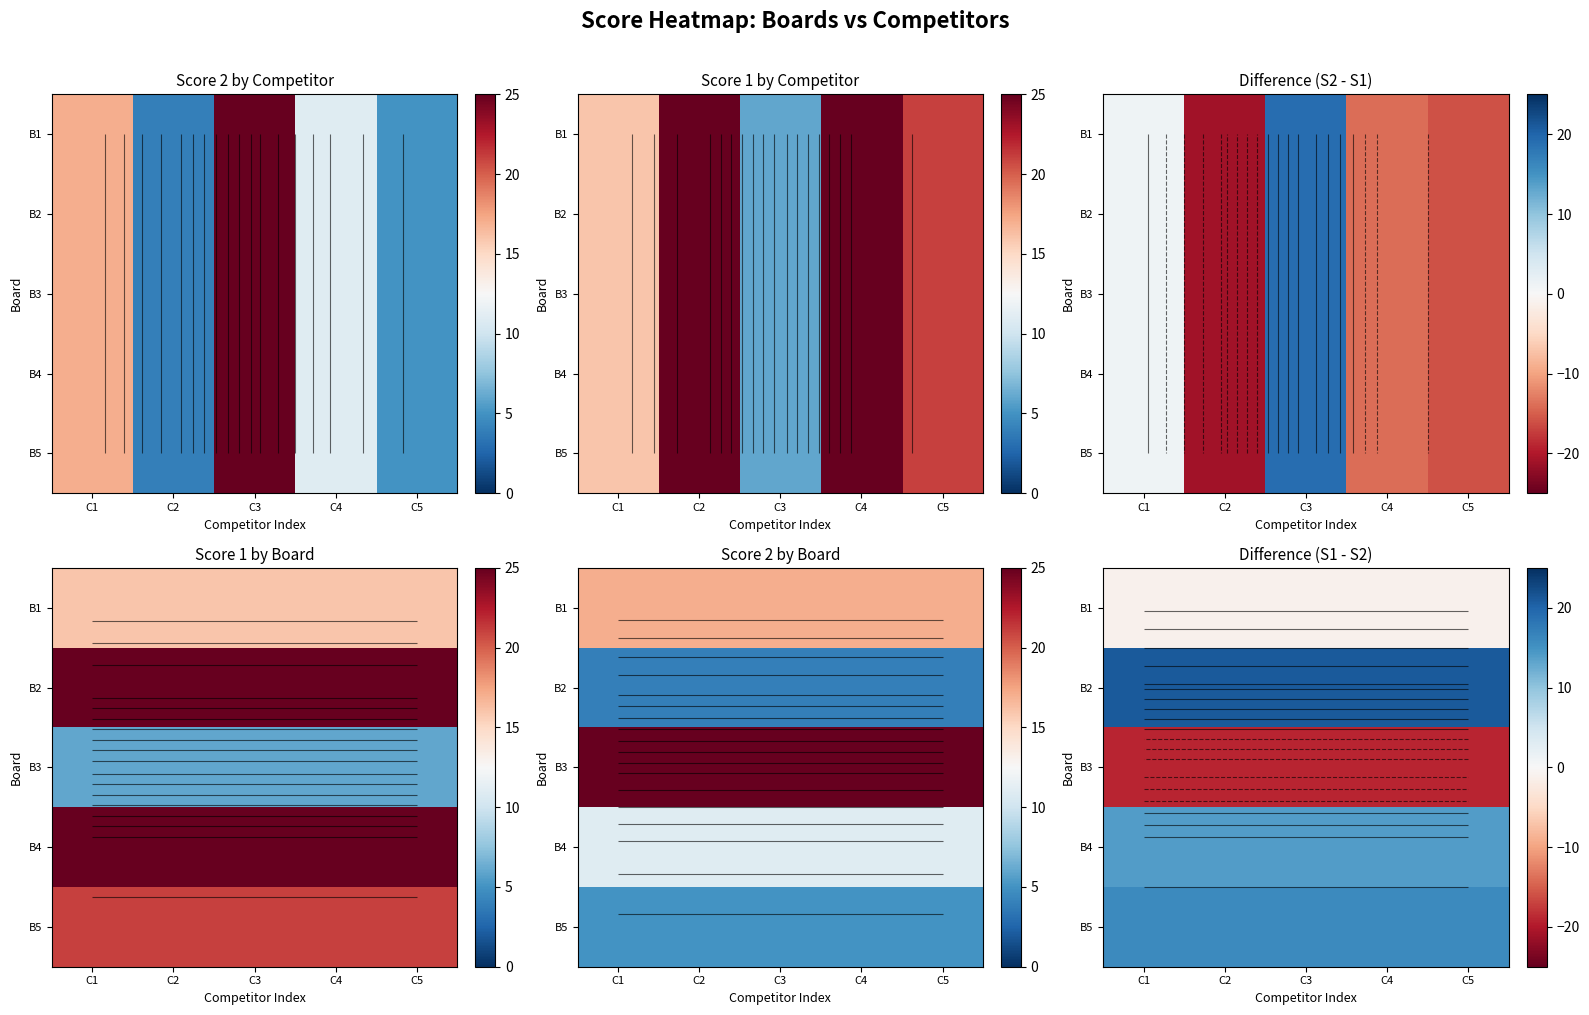

Between C1 and C3, which series saw the biggest shift?

B1